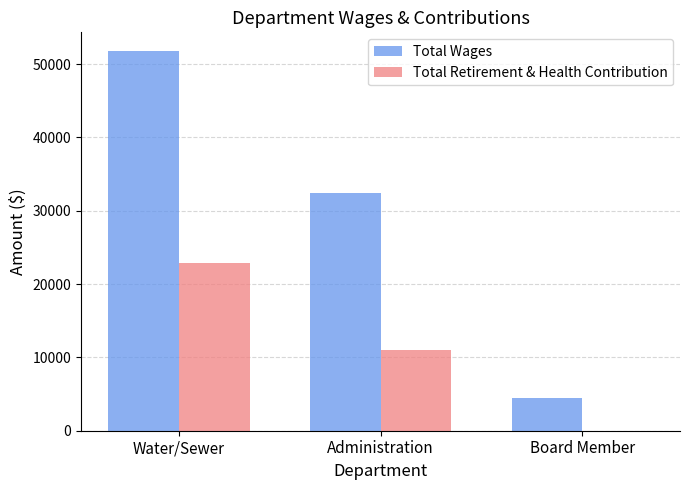

How many groups of bars are there?

3